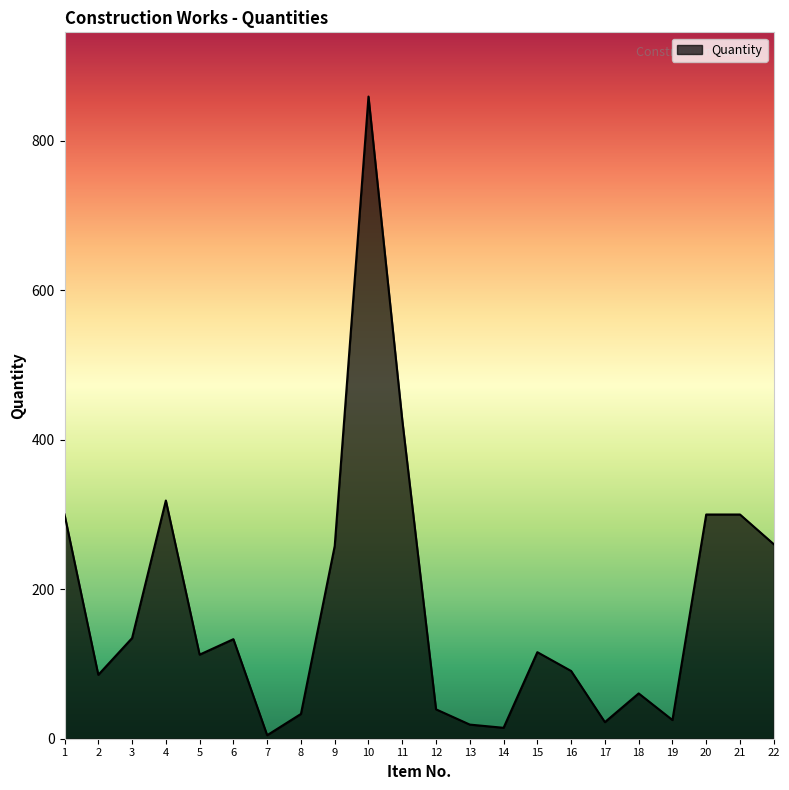

What is the ratio of the value at 10 to the value at 20?

2.9